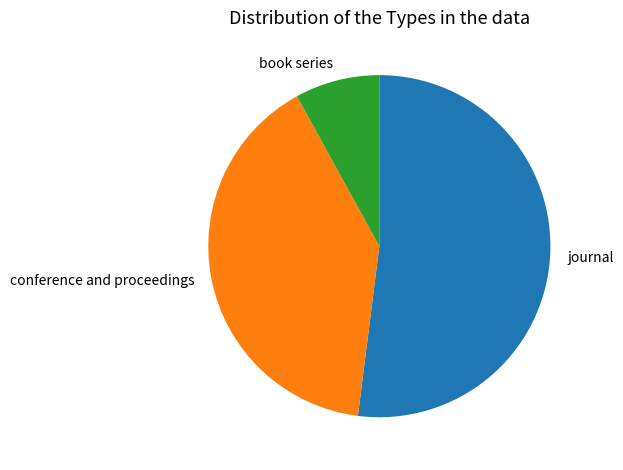

Which slice is the smallest?

book series